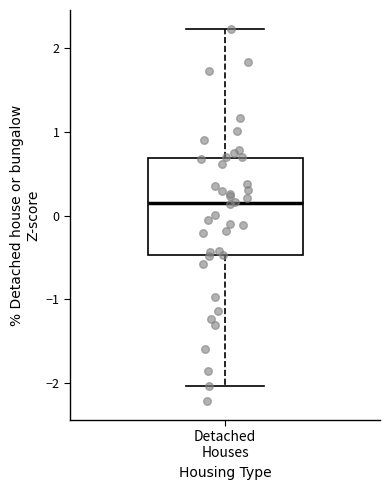

Transcribe this box plot: give where the median line is, the range the box spans, and where the two whiskers end, as read against the y-axis. The values are not printed on the chart, so give them approximately, as read against the axis.

median 0.1, box -0.5 to 0.7, whiskers -2.0 to 2.2